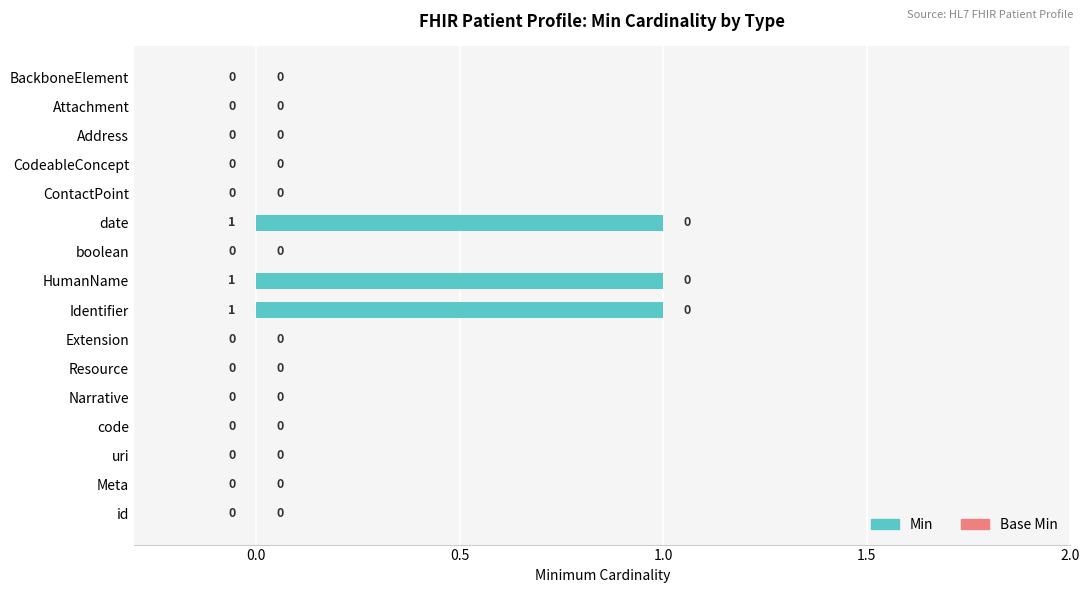

How many values are between 0 and 1?

16